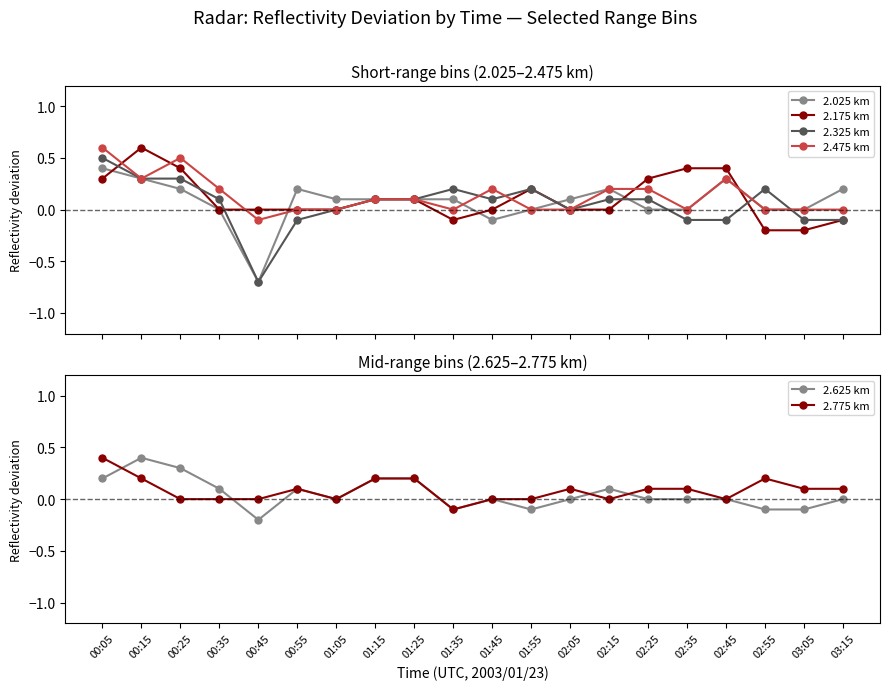

What is the sum of the 2.475 km values at 00:05 and 02:15?

0.8